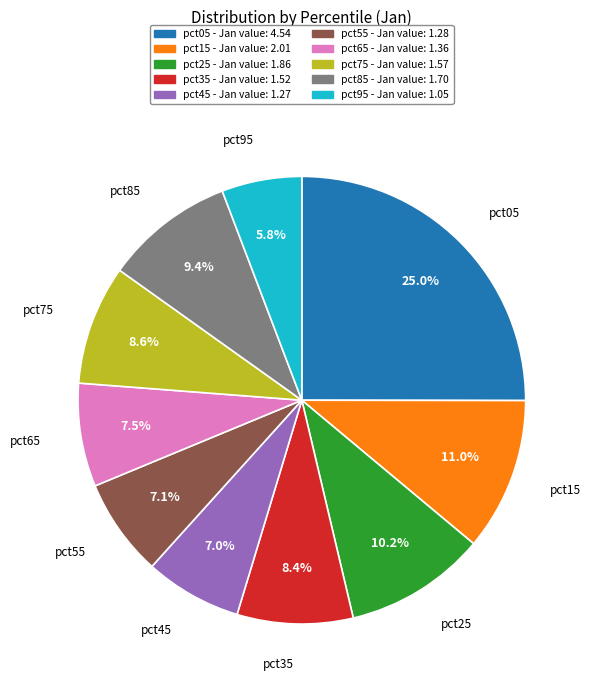

Count the number of slices in the pie.

10